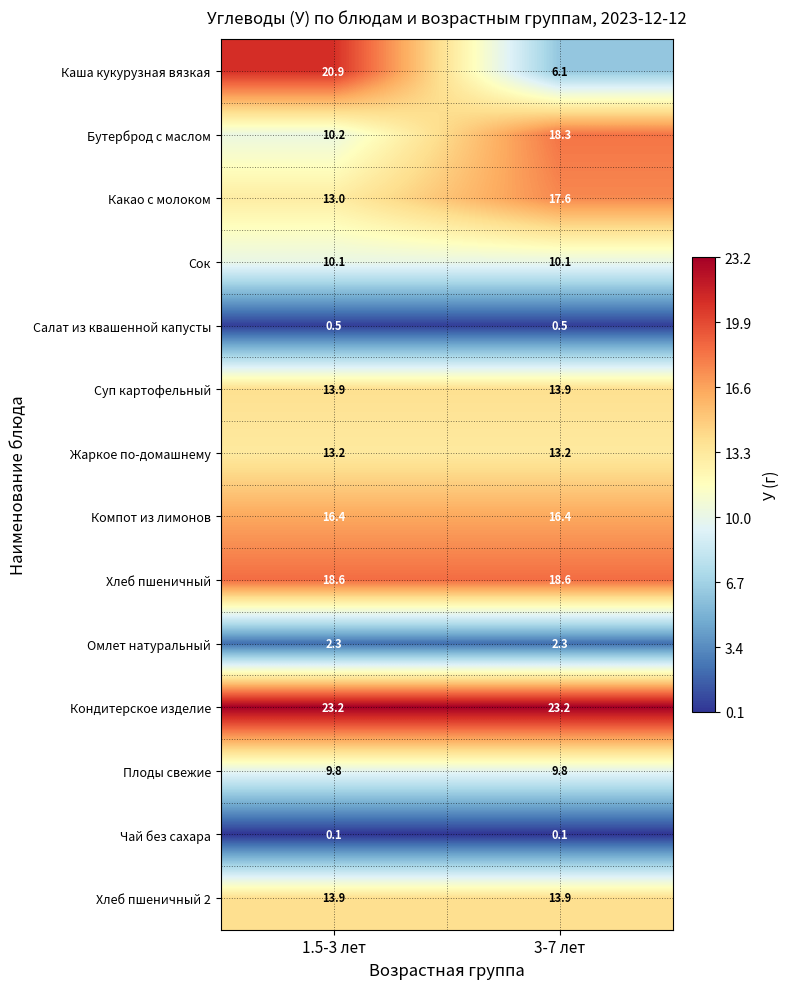

What is the approximate value of Какао с молоком at 1.5-3 лет?

13.0